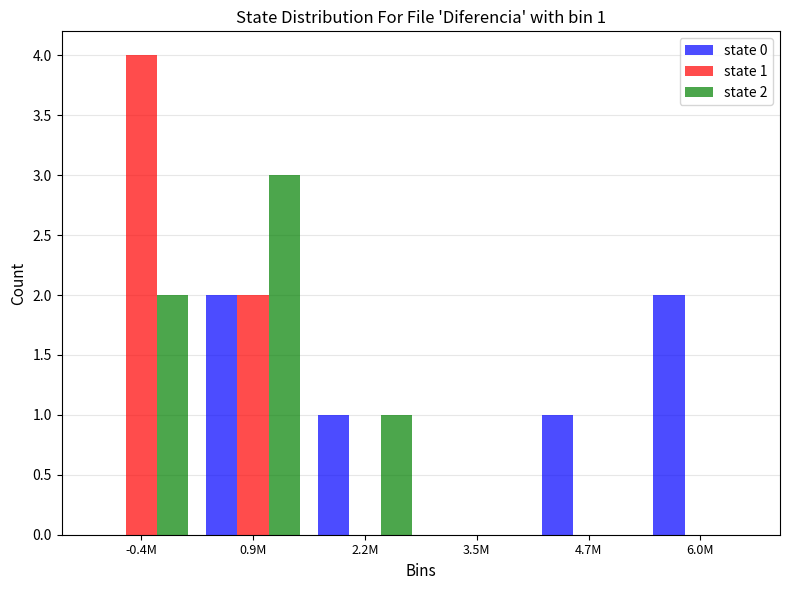

Reading right to left, list all the values displayed in this chart.

state 0: 6.0M=2	4.7M=1	3.5M=0	2.2M=1	0.9M=2	-0.4M=0
state 1: 6.0M=0	4.7M=0	3.5M=0	2.2M=0	0.9M=2	-0.4M=4
state 2: 6.0M=0	4.7M=0	3.5M=0	2.2M=1	0.9M=3	-0.4M=2